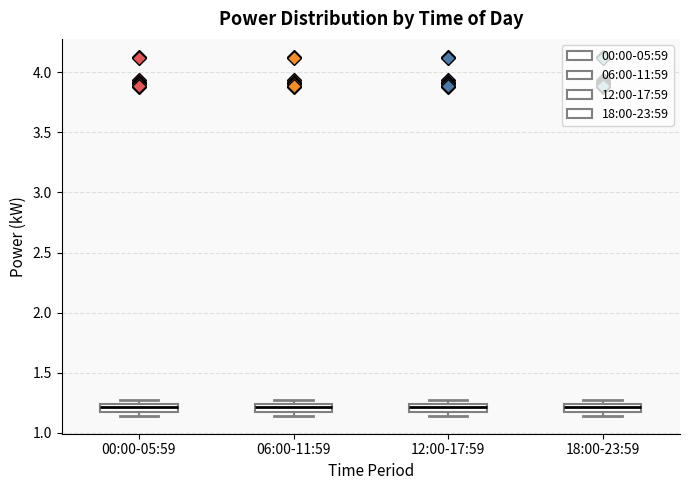

Where is the lower edge of the box for 12:00-17:59 on the y-axis? The values are not printed on the chart, so give them approximately, as read against the axis.

1.15